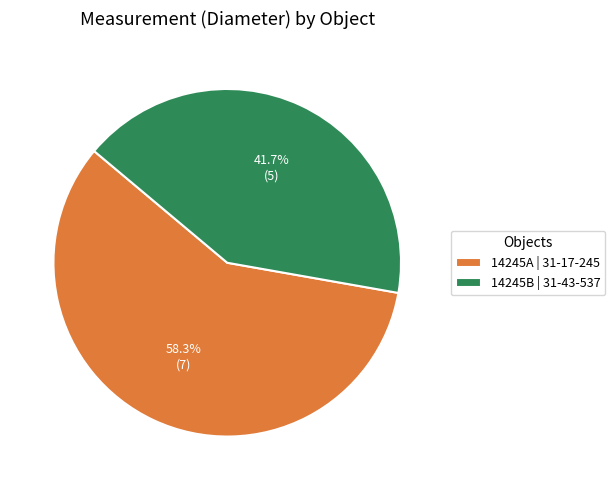

To the nearest percent, what is the difference between the largest and smallest slice percentages?

17%